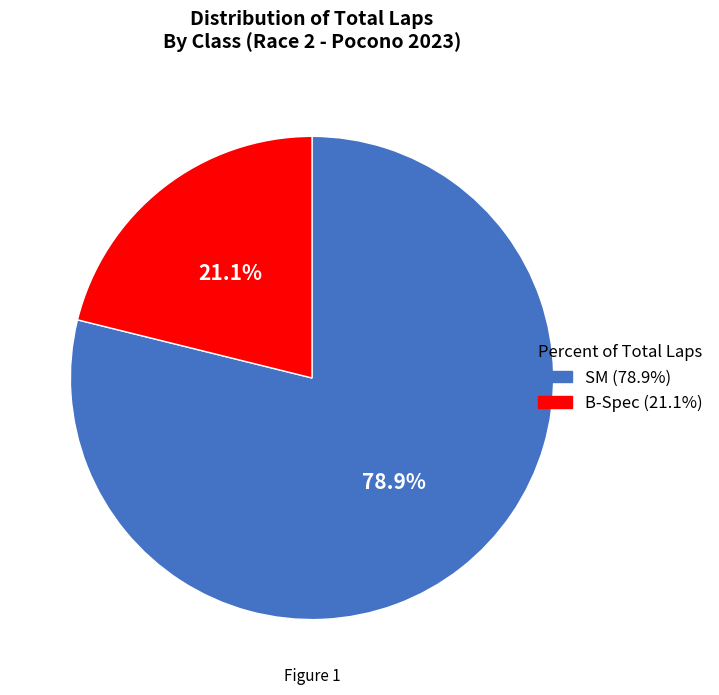

Is there a majority slice in this chart?

Yes